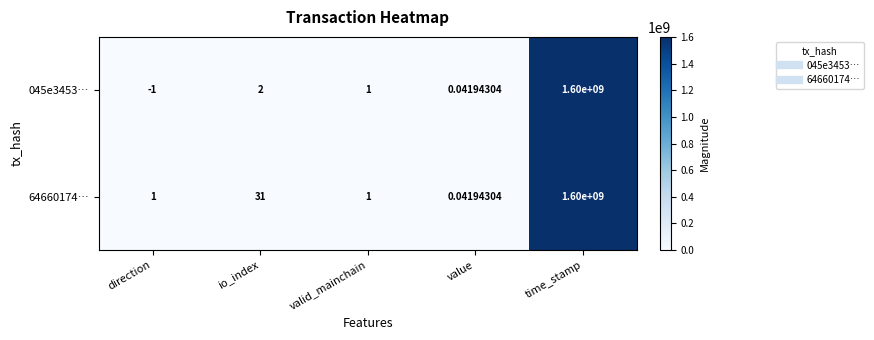

At which label does 045e3453… first exceed 1?

io_index